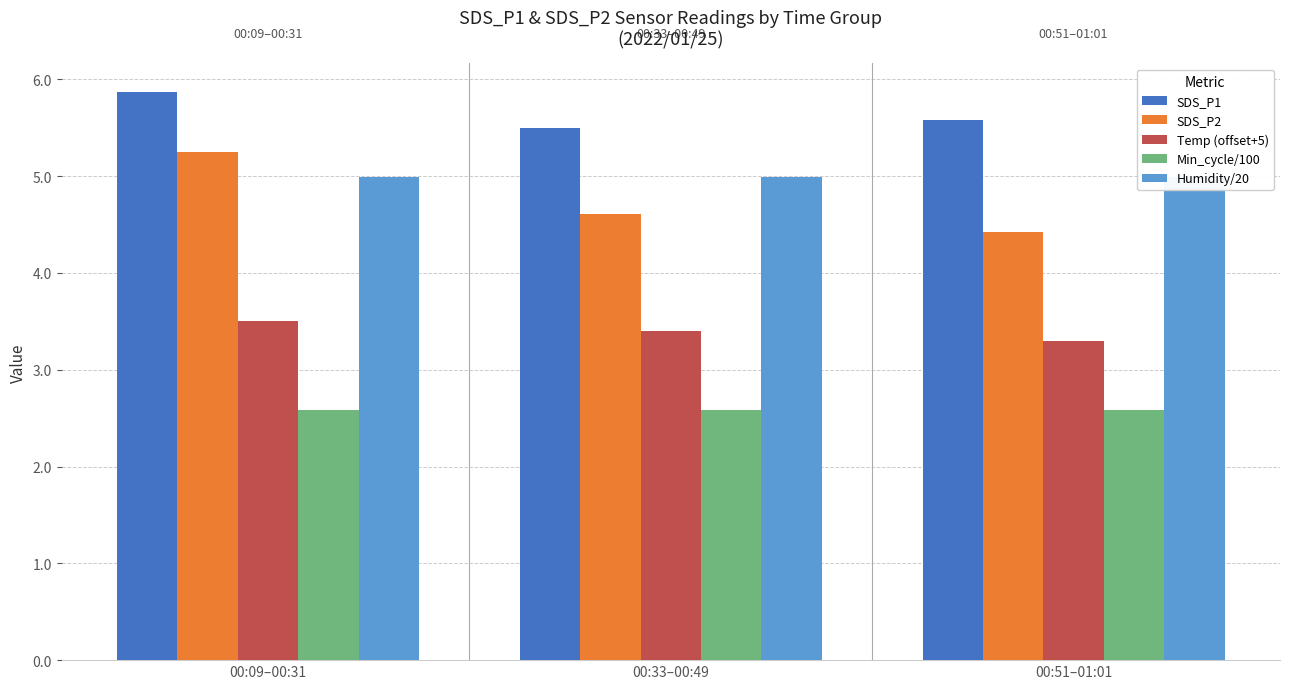

At how many categories does at least one series exceed 5?

3